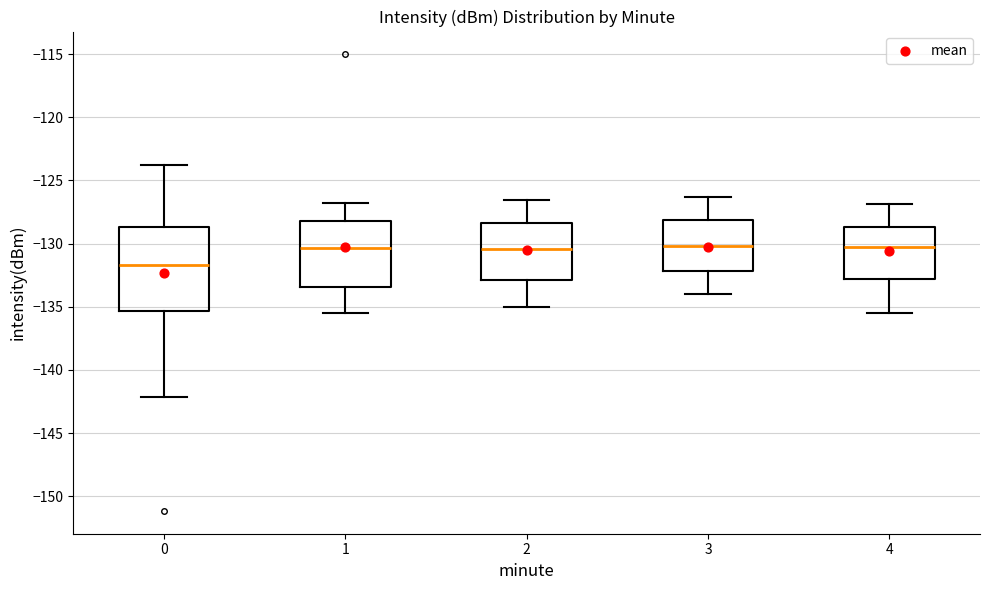

Reading left to right, transcribe this box plot: for each box, give where its median line is, the range the box spans, and where its two whiskers end, as read against the y-axis. The values are not printed on the chart, so give them approximately, as read against the axis.

0: median -131.5, box -135.5 to -128.5, whiskers -142.0 to -124.0
1: median -130.5, box -133.5 to -128.0, whiskers -135.5 to -127.0
2: median -130.5, box -133.0 to -128.5, whiskers -135.0 to -126.5
3: median -130.0, box -132.0 to -128.0, whiskers -134.0 to -126.5
4: median -130.5, box -133.0 to -128.5, whiskers -135.5 to -127.0